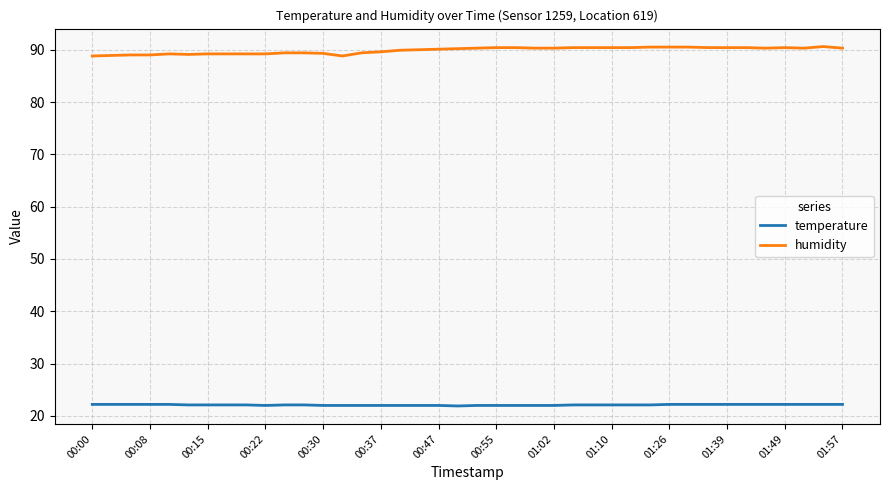

What is the highest value of the temperature series?

22.2